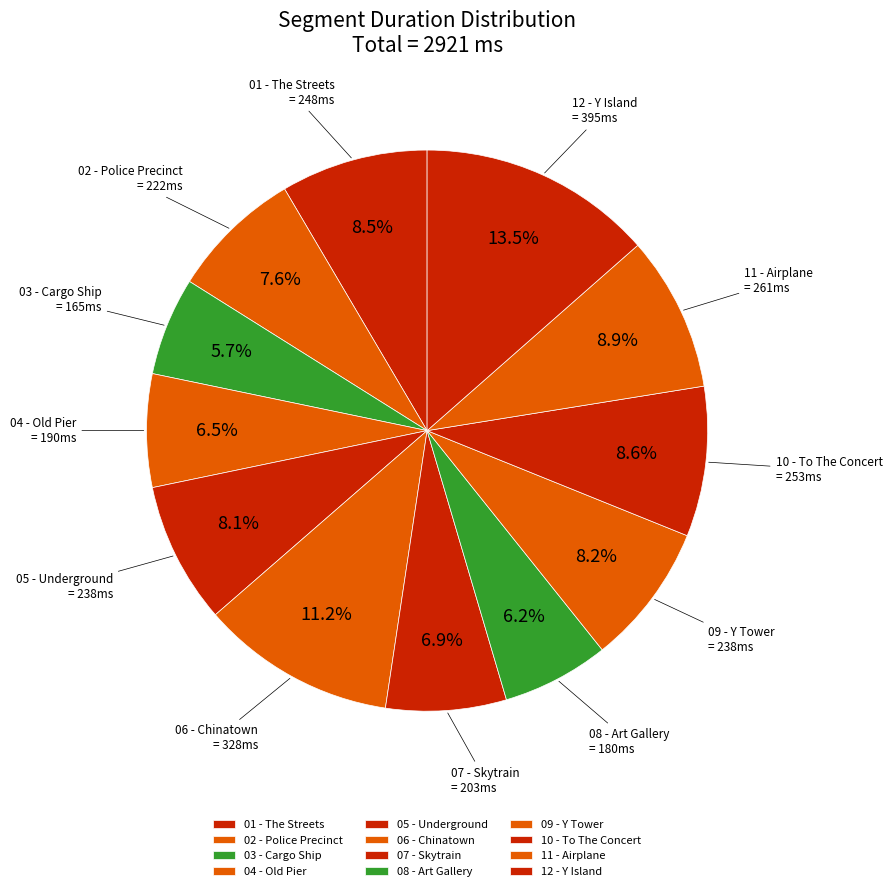

To the nearest percent, what is the difference between the largest and smallest slice percentages?

8%